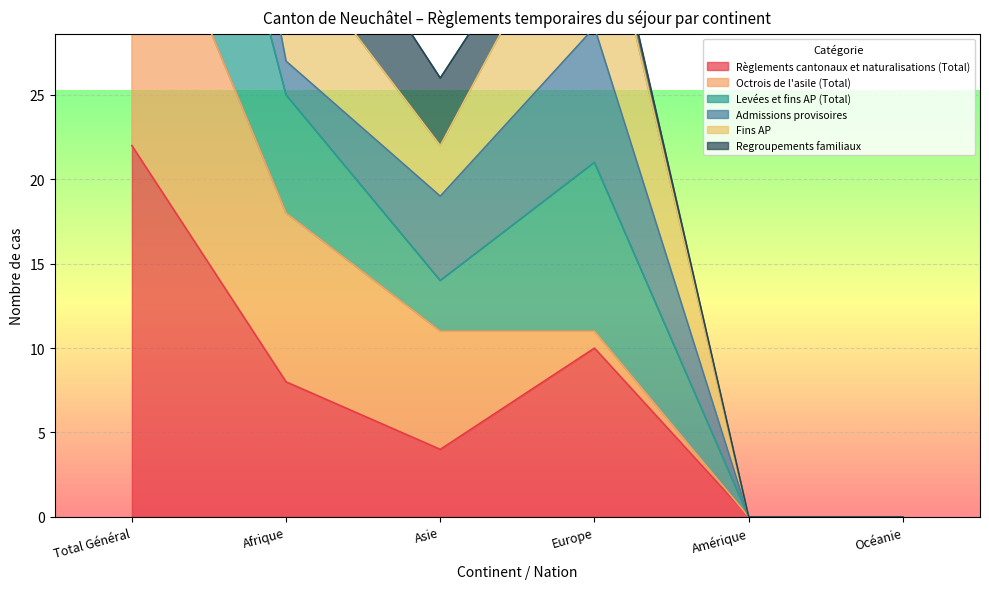

Is it true that Règlements cantonaux et naturalisations (Total) equals 8 at Afrique?

True